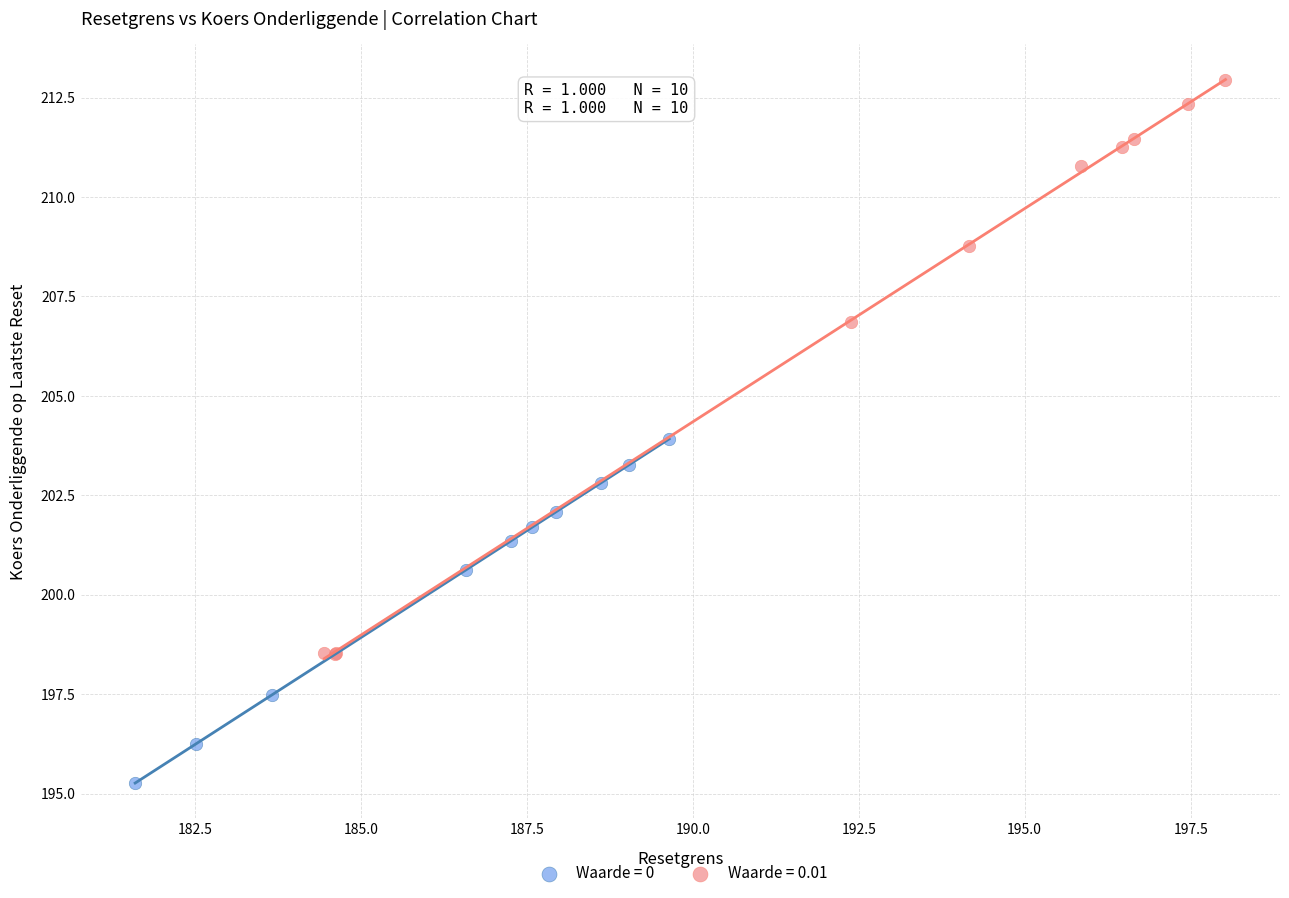

Which series contains the highest Y value?

Waarde = 0.01